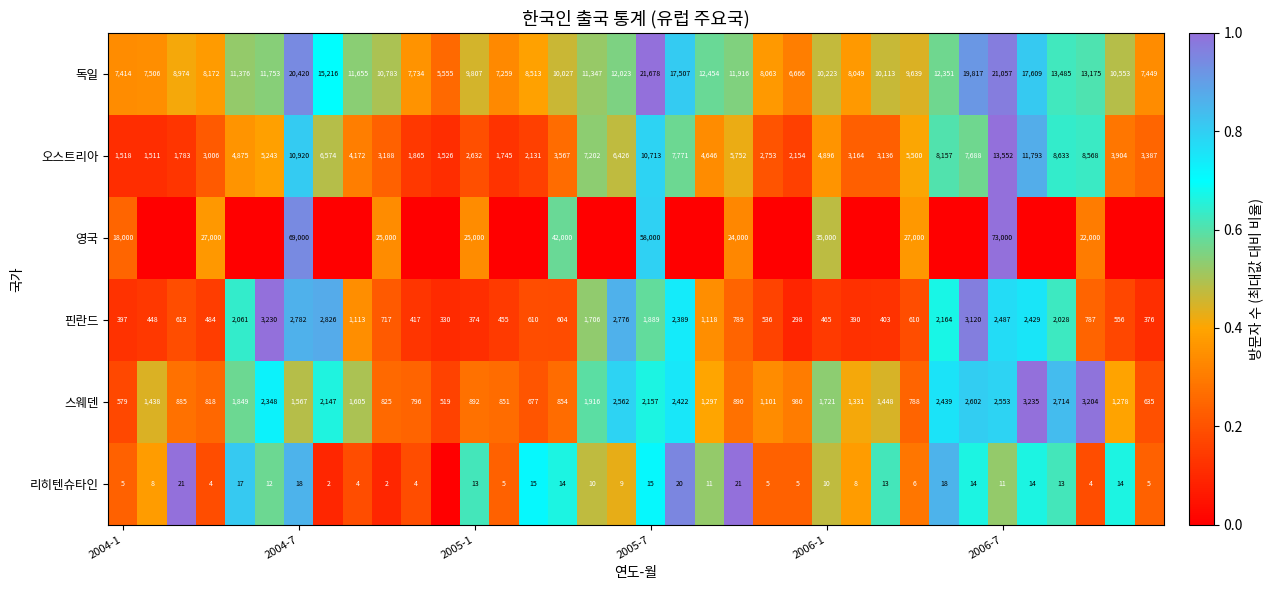

What is the difference between the maximum and minimum values in the 스웨덴 series?

2716